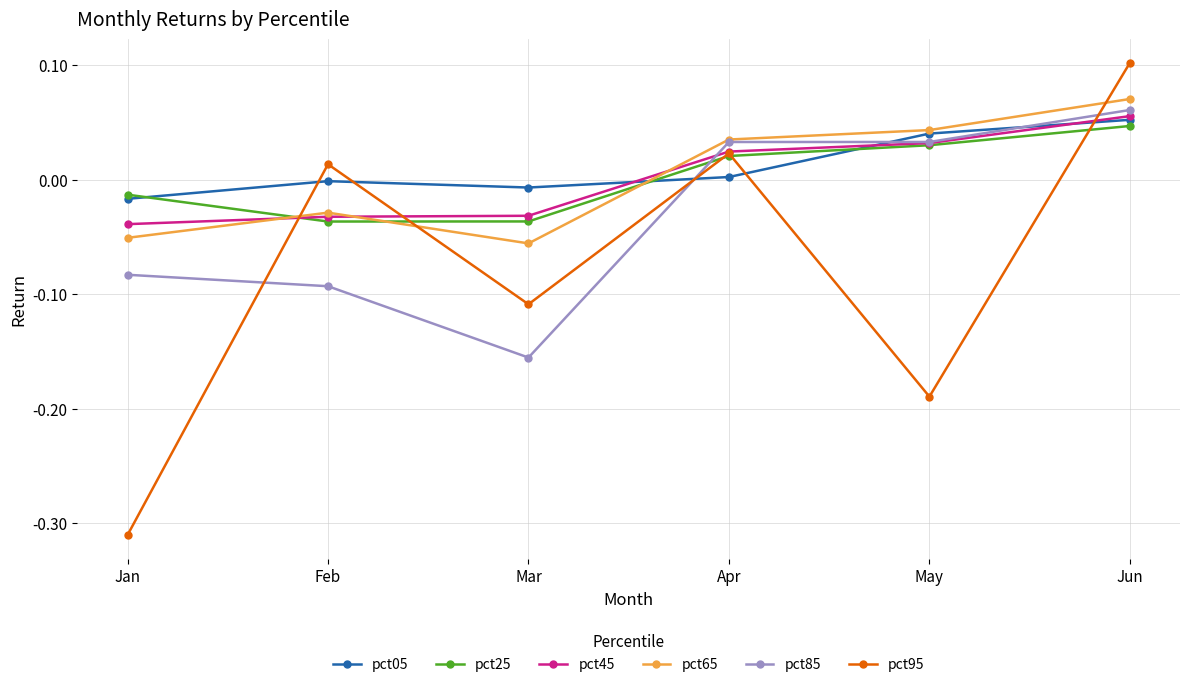

Where is the first local minimum for pct95?

Mar